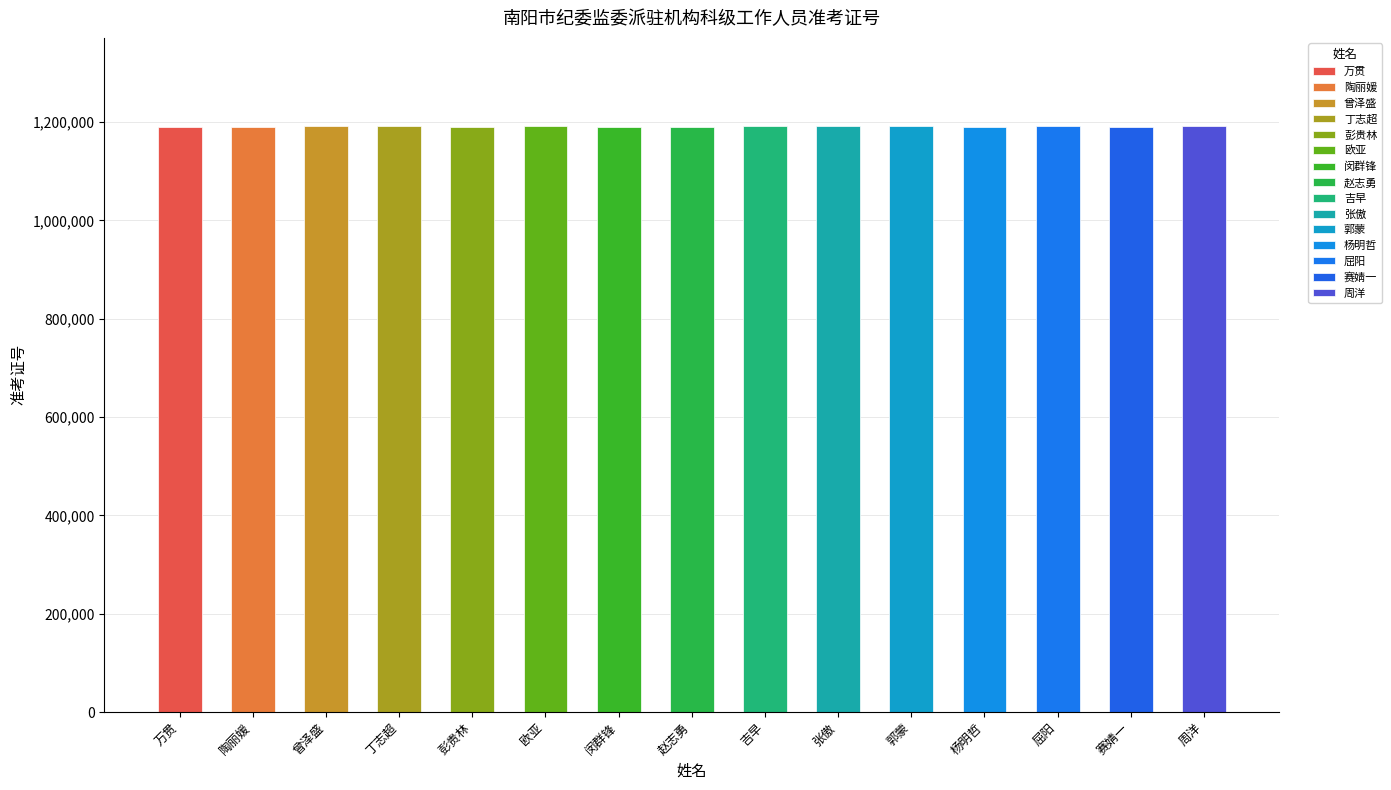

What is the label of the 7th bar from the right?

吉早